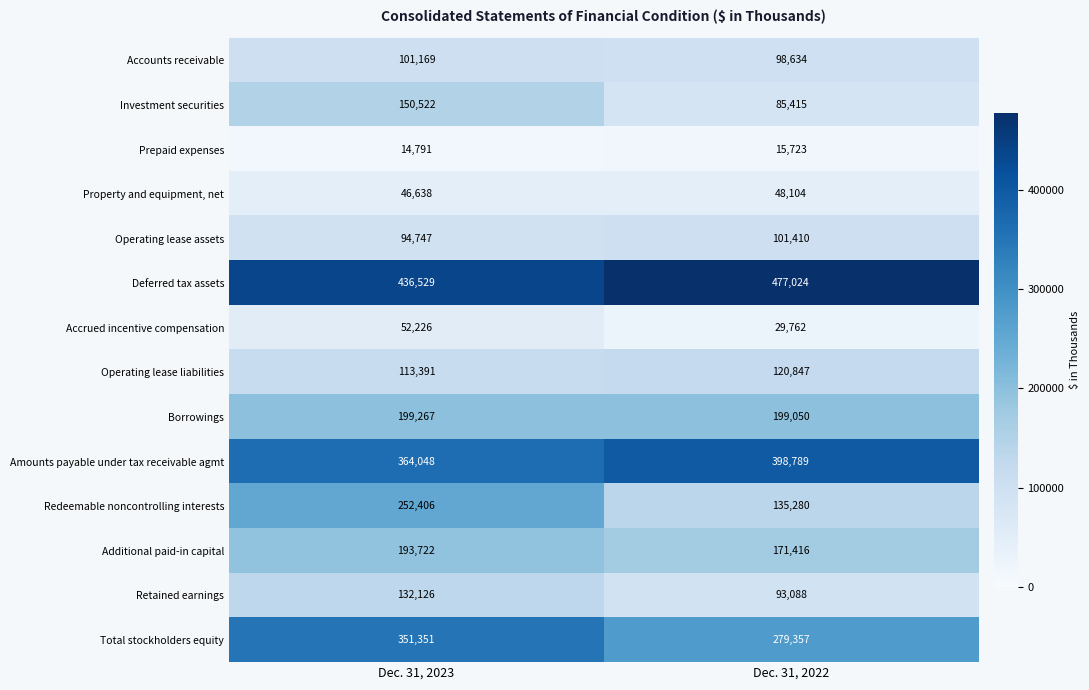

Where is Prepaid expenses nearest to the value 15257?

Dec. 31, 2023